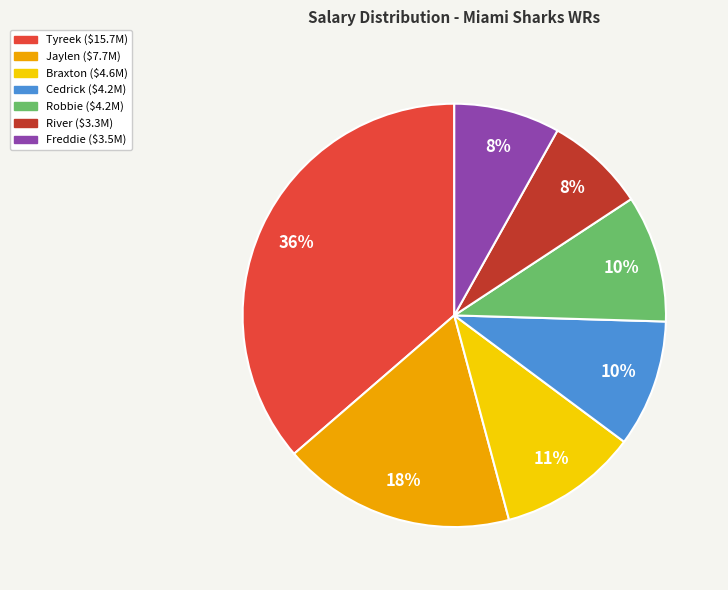

Is the sum of Jaylen and Tyreek greater than half?

Yes